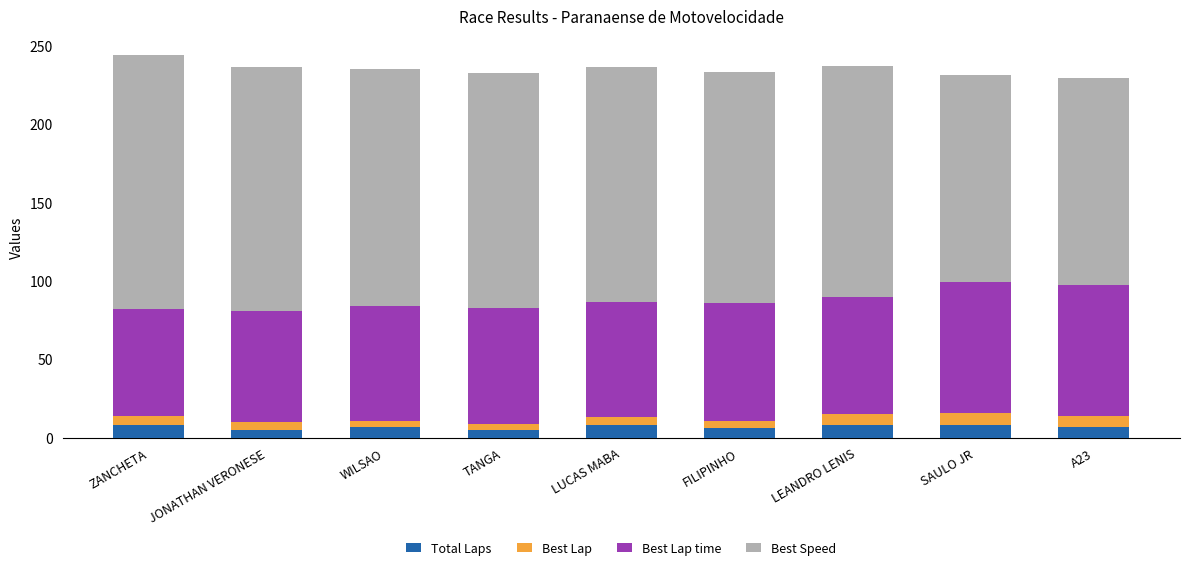

What is the total value across all series at SAULO JR?

231.4